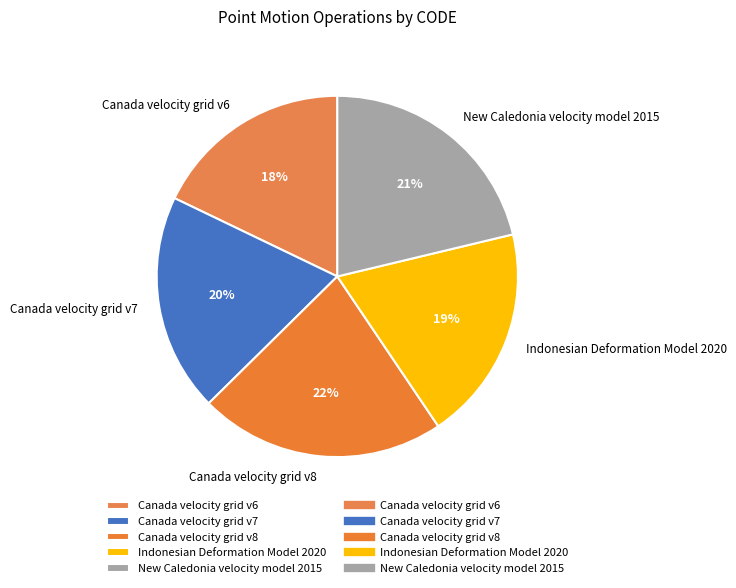

Does Canada velocity grid v8 represent more than half of the total?

No